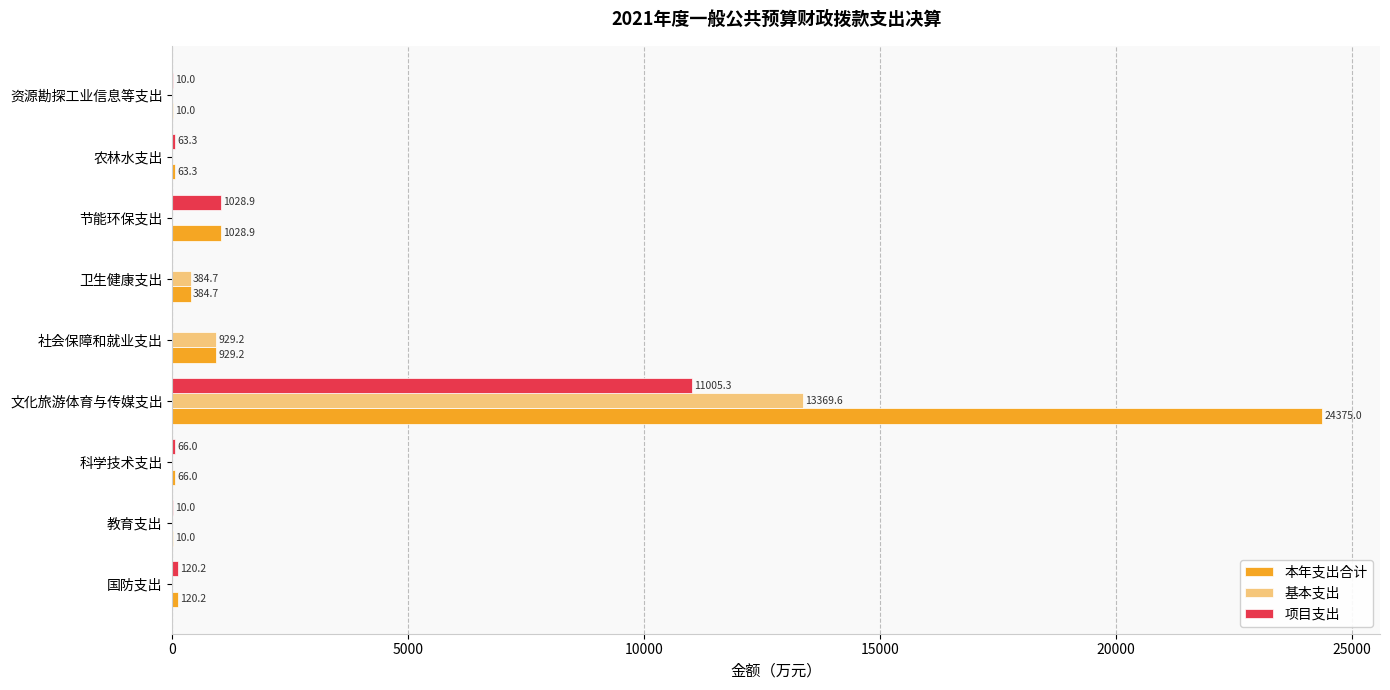

Which series has the widest spread of values?

本年支出合计